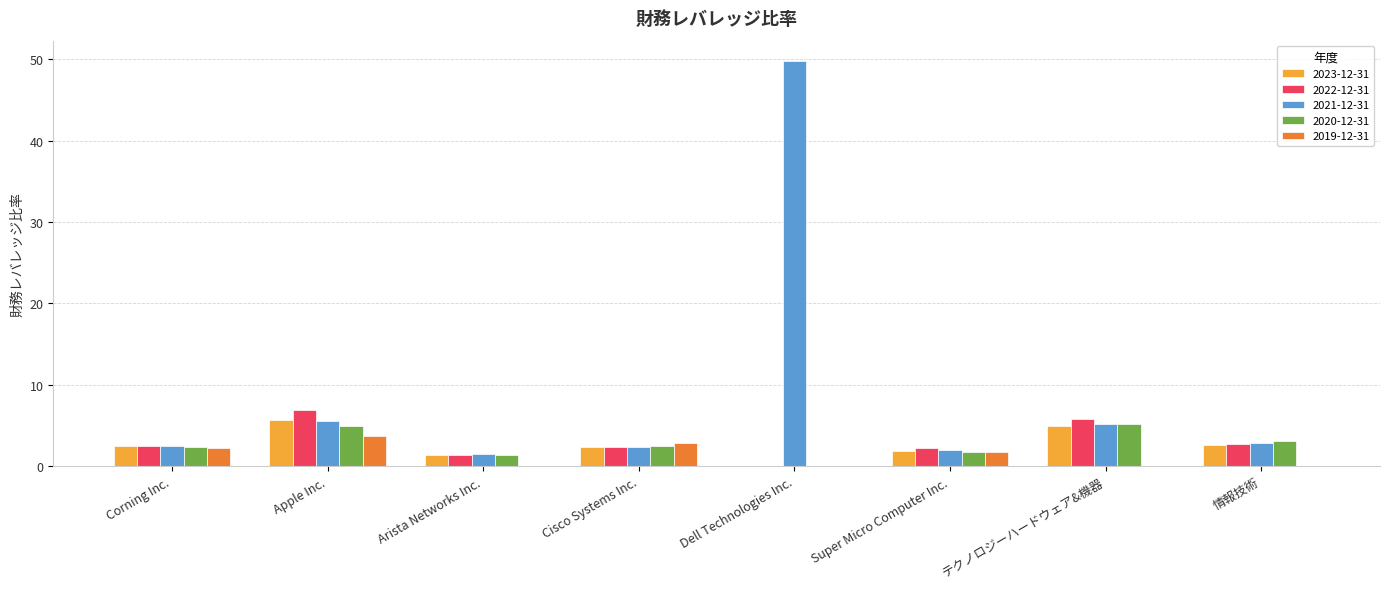

True or false: 2019-12-31 has a value of 1.4 at Apple Inc..

False